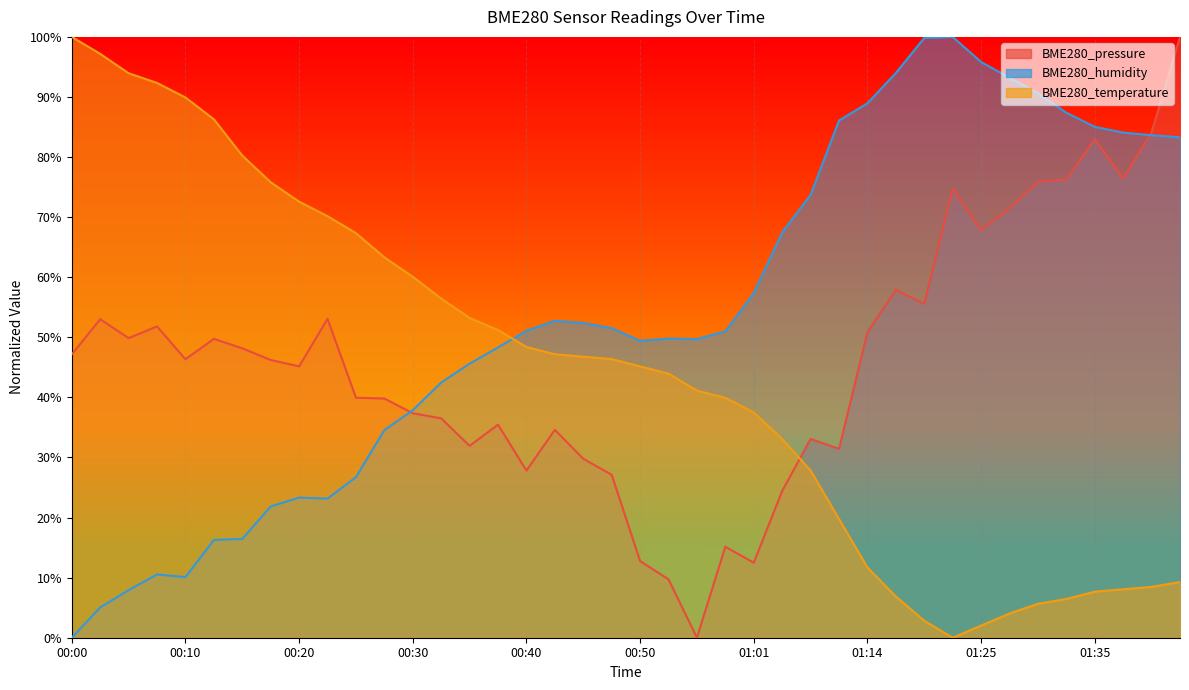

List the series in order of their peak value, highest first.

BME280_pressure, BME280_humidity, BME280_temperature